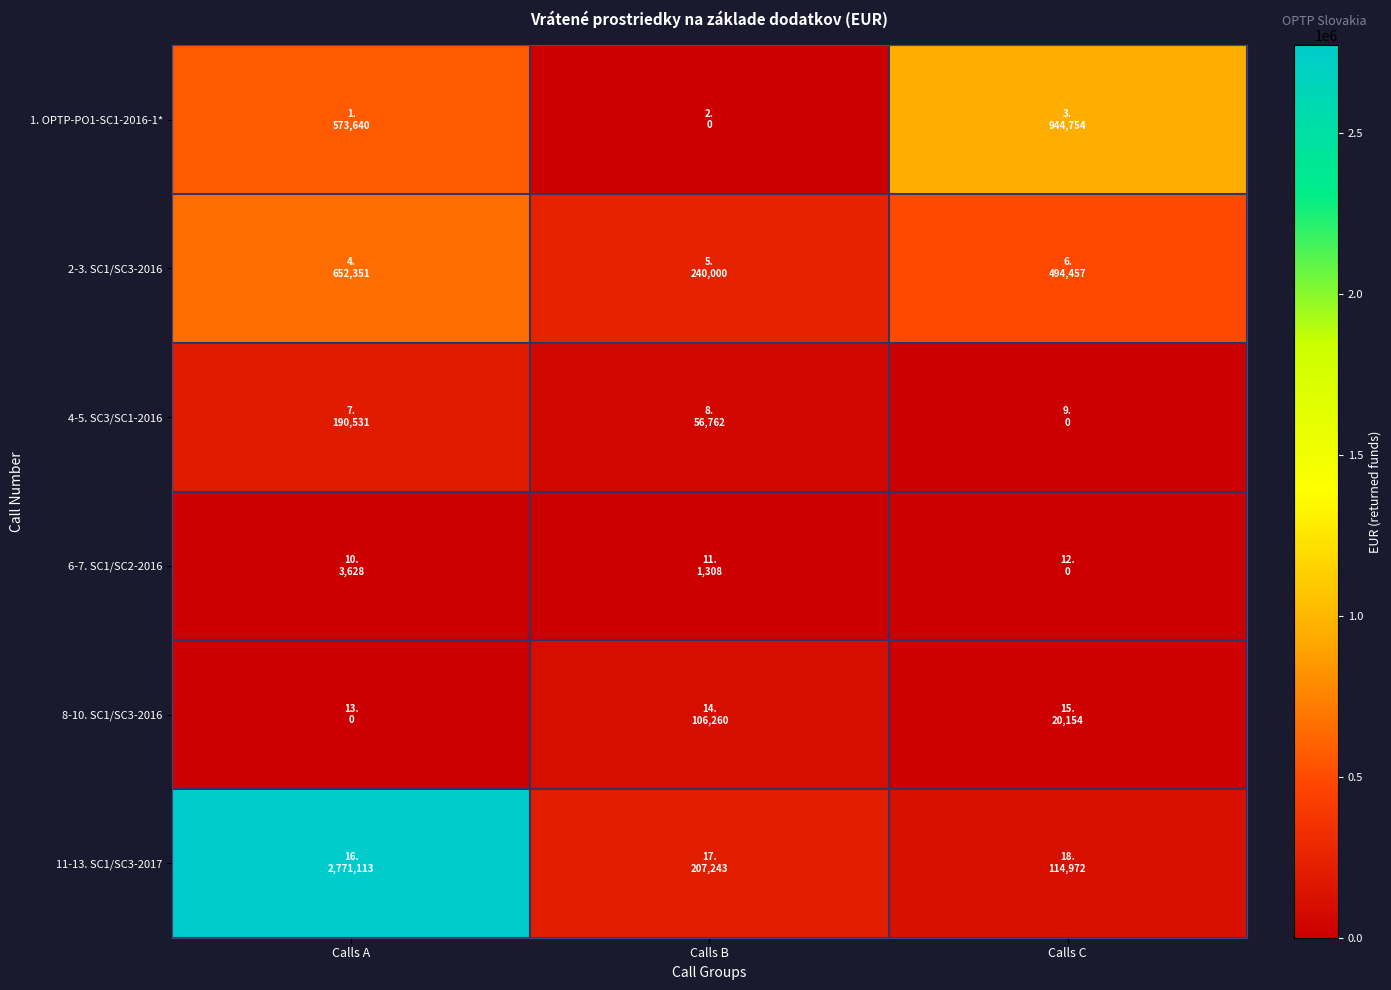

Which series has the widest spread of values?

11-13. SC1/SC3-2017